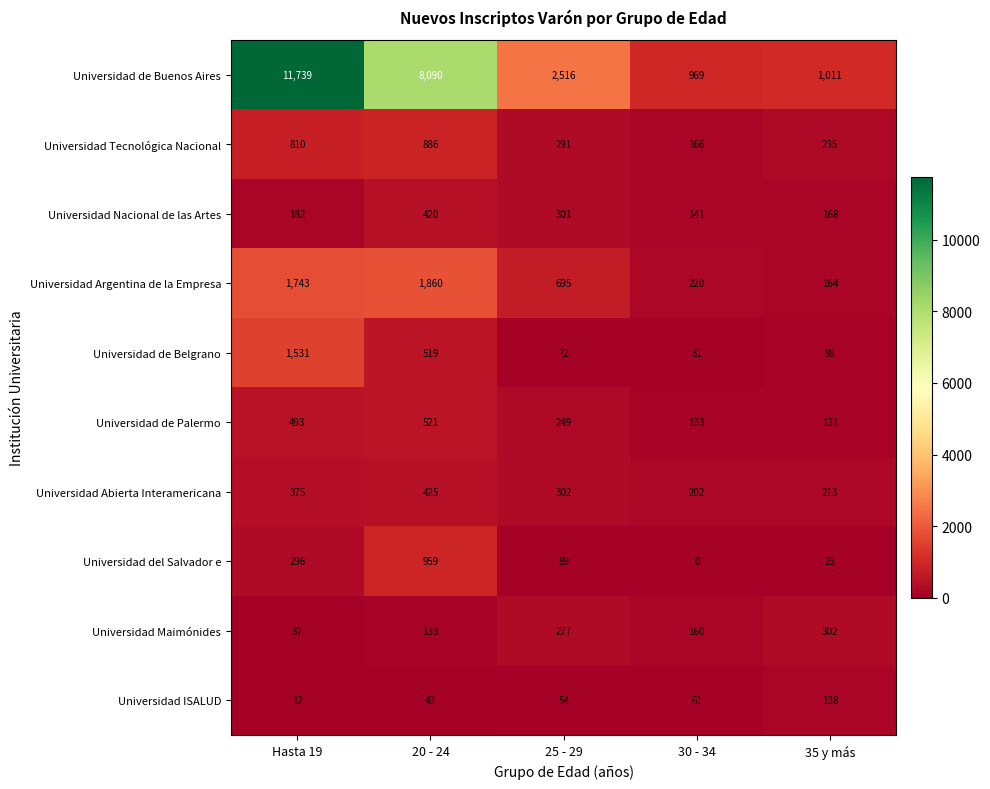

What is the sum of all Universidad Tecnológica Nacional values?

2388